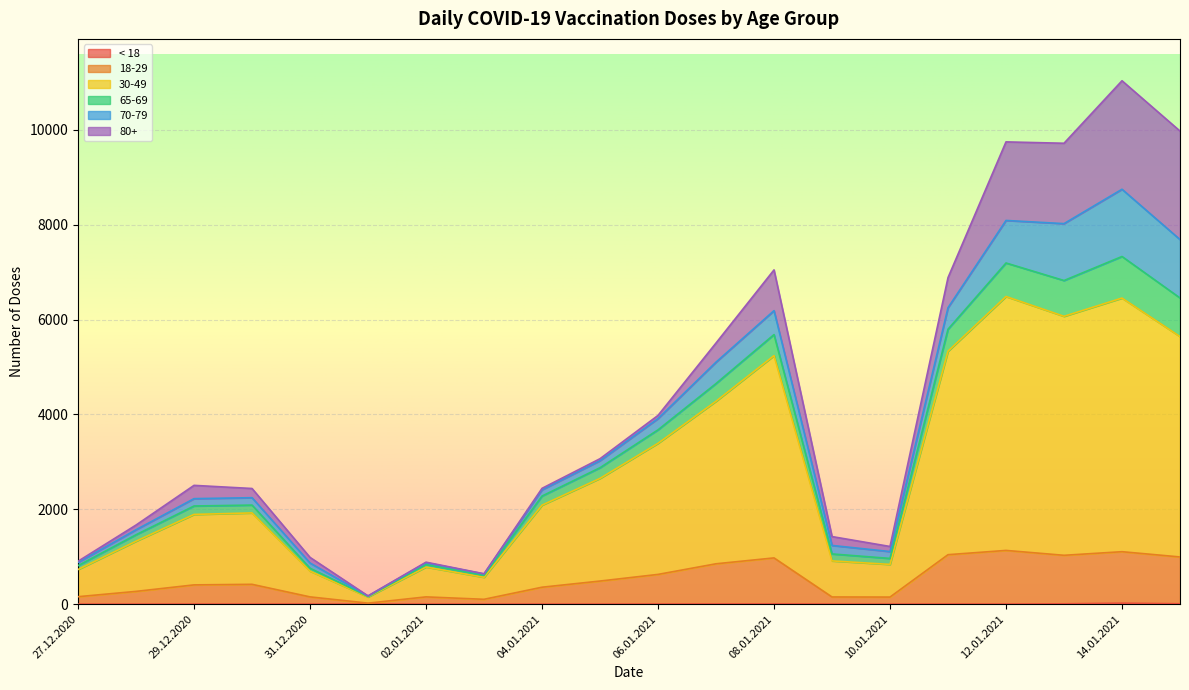

What is the minimum value for 18-29?

21